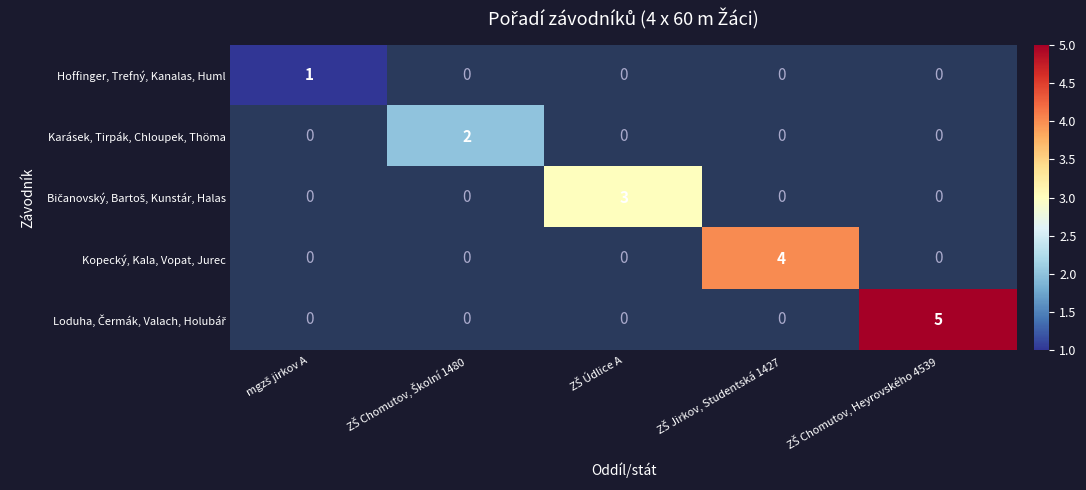

Which category has the highest value across all series?

ZŠ Chomutov, Heyrovského 4539